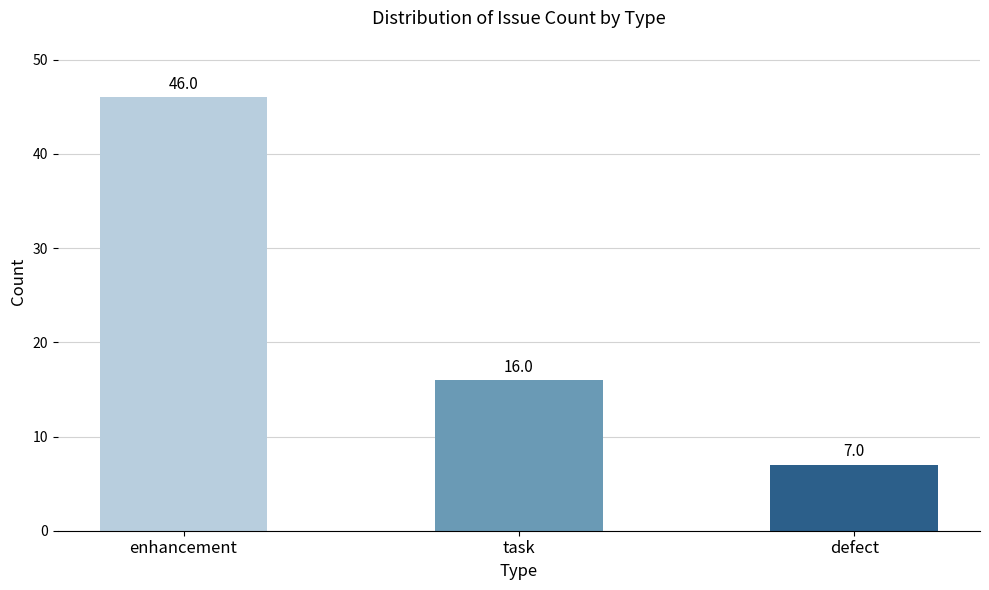

Rank the categories by value from highest to lowest.

enhancement, task, defect